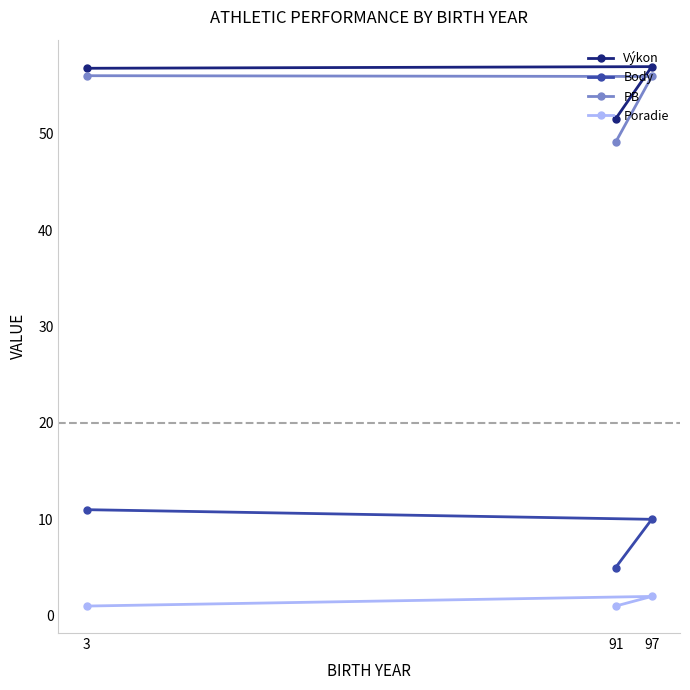

The value of Poradie at 3 is 1.7. True or false?

False